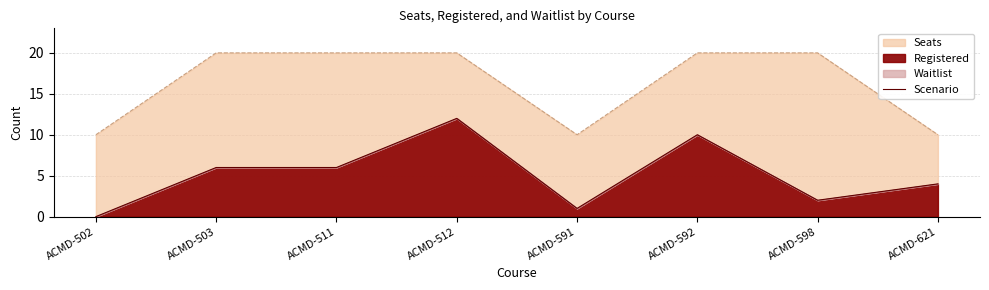

The value at ACMD-591 is 1. True or false?

True